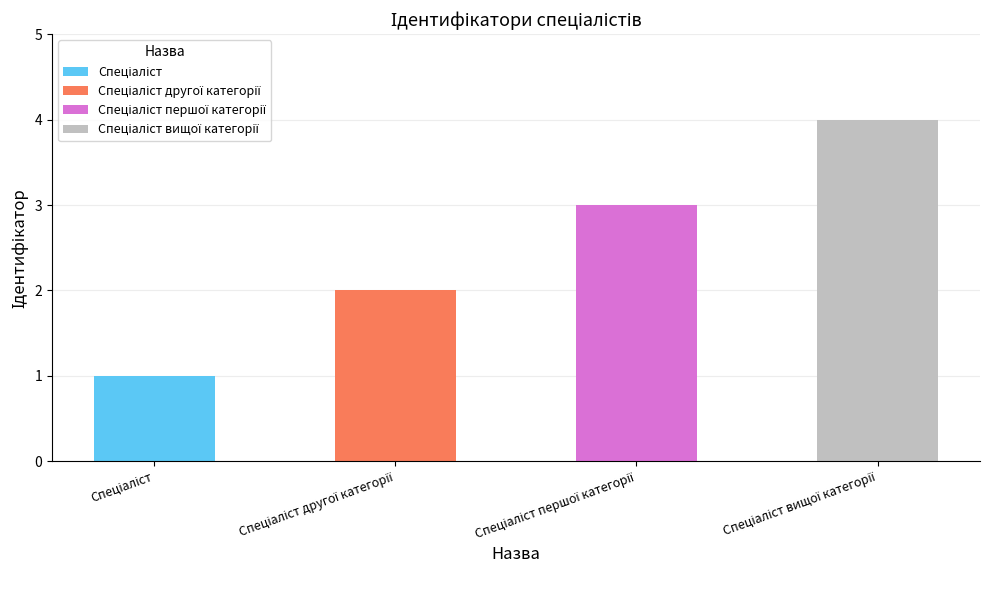

Reading left to right, transcribe all the data shown in this chart.

Спеціаліст=1	Спеціаліст другої категорії=2	Спеціаліст першої категорії=3	Спеціаліст вищої категорії=4